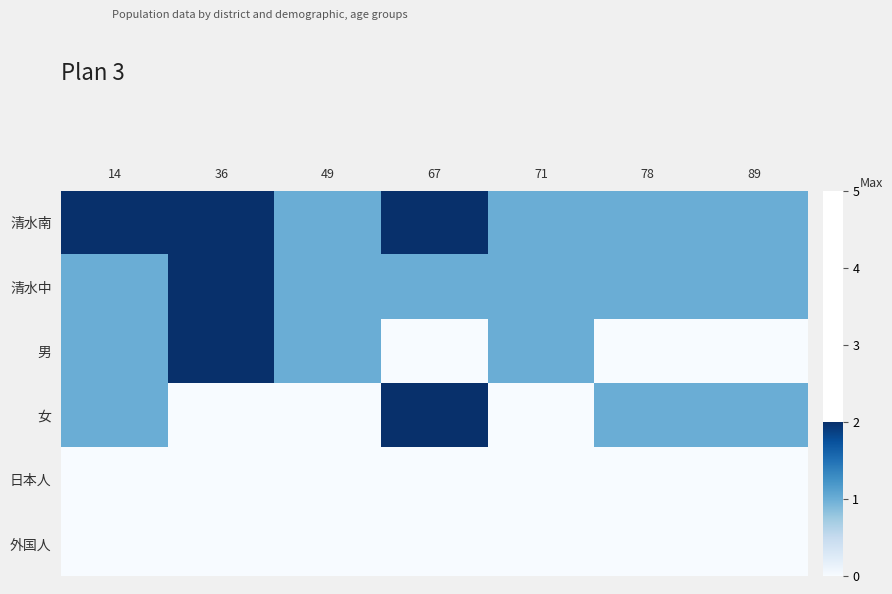

Reading left to right, what are all the values shown in this chart?

清水南: 14=2	36=2	49=1	67=2	71=1	78=1	89=1
清水中: 14=1	36=2	49=1	67=1	71=1	78=1	89=1
男: 14=1	36=2	49=1	67=0	71=1	78=0	89=0
女: 14=1	36=0	49=0	67=2	71=0	78=1	89=1
日本人: 14=0	36=0	49=0	67=0	71=0	78=0	89=0
外国人: 14=0	36=0	49=0	67=0	71=0	78=0	89=0